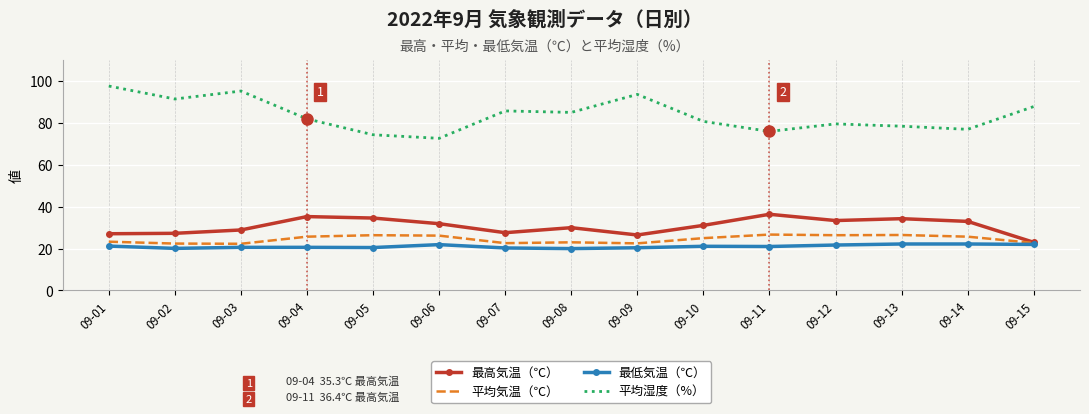

What is the smallest value displayed?

20.0